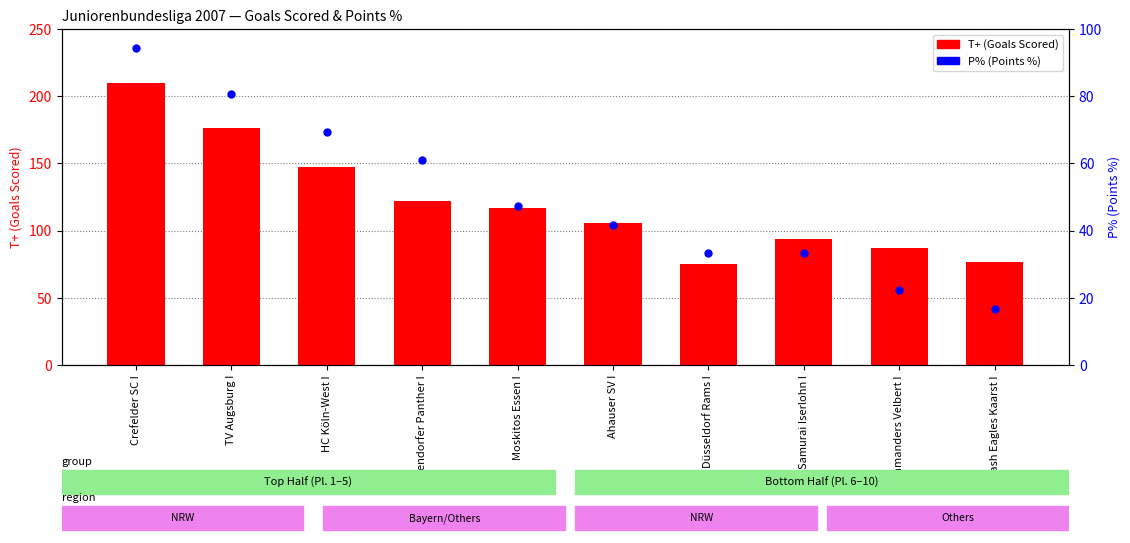

What is the total value across all series at Düsseldorf Rams I?

108.3